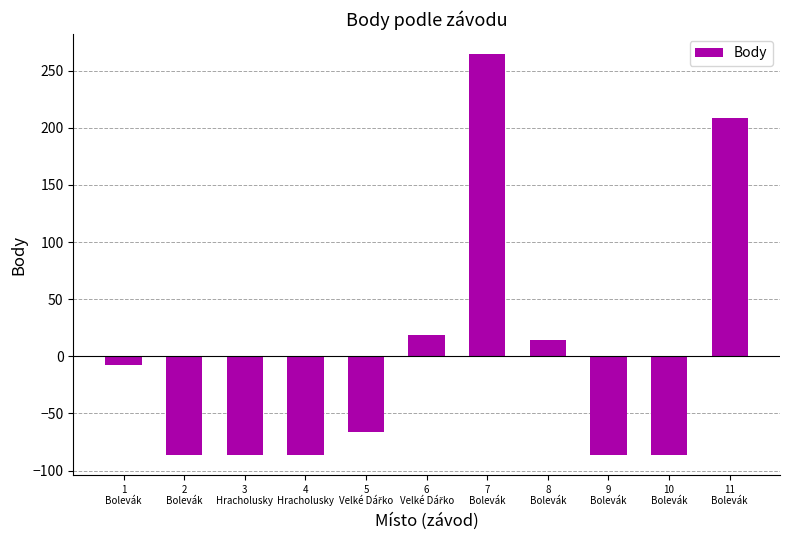

What is the difference between the maximum and minimum values?

351.0